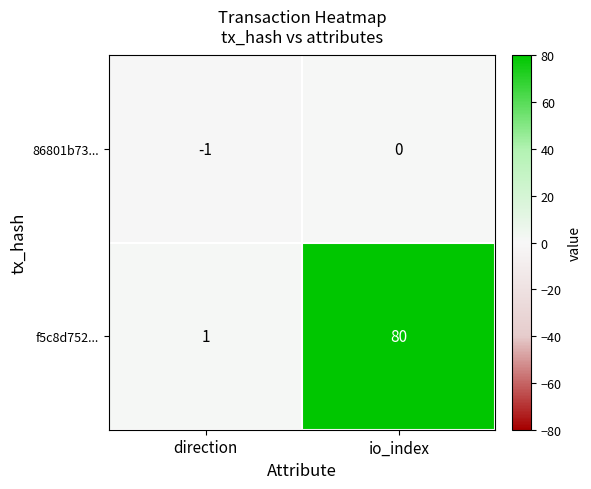

At how many categories does at least one series exceed 36?

1